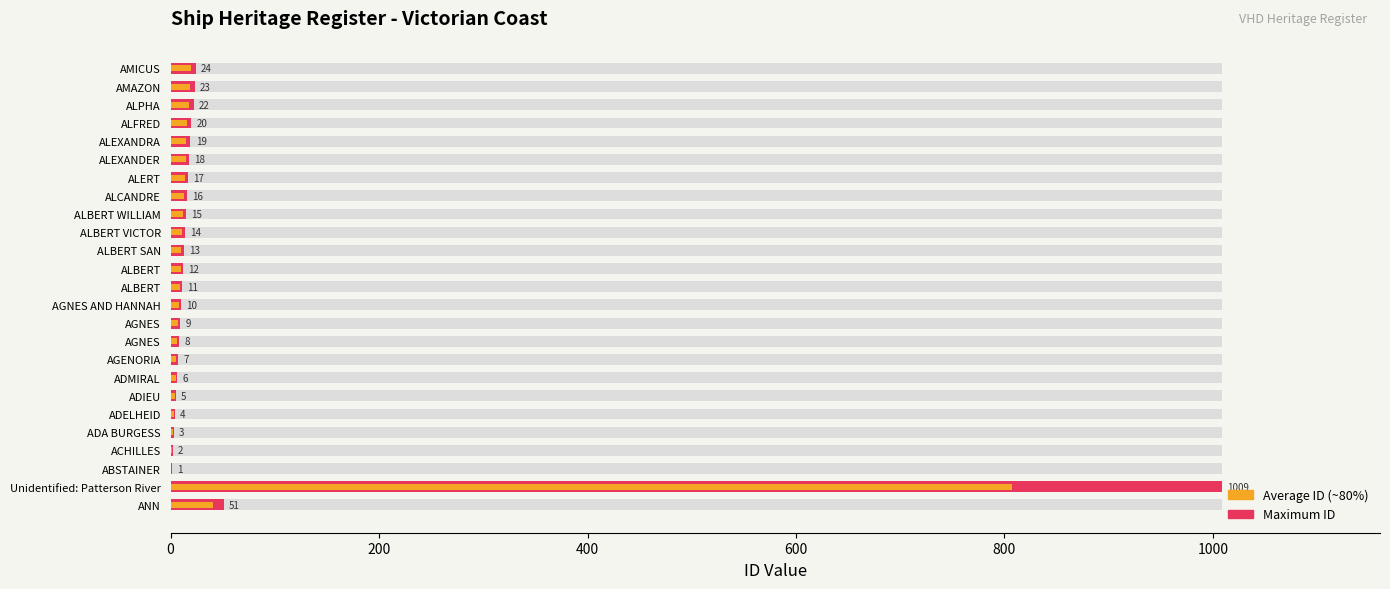

What value does the ID (Maximum) series have at AMICUS?

24.0